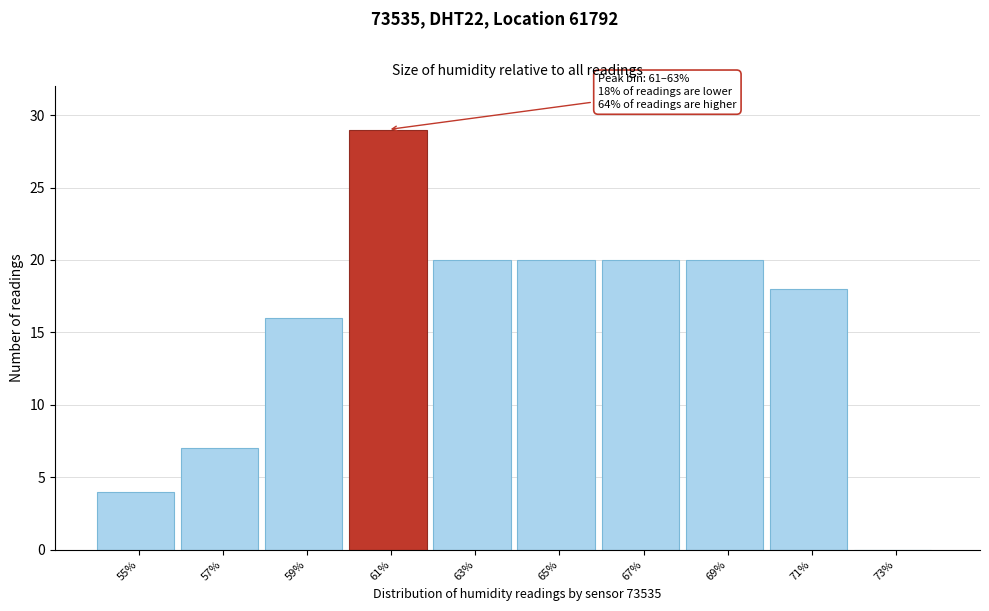

Reading right to left, what are all the values shown in this chart?

73%=0	71%=18	69%=20	67%=20	65%=20	63%=20	61%=29	59%=16	57%=7	55%=4